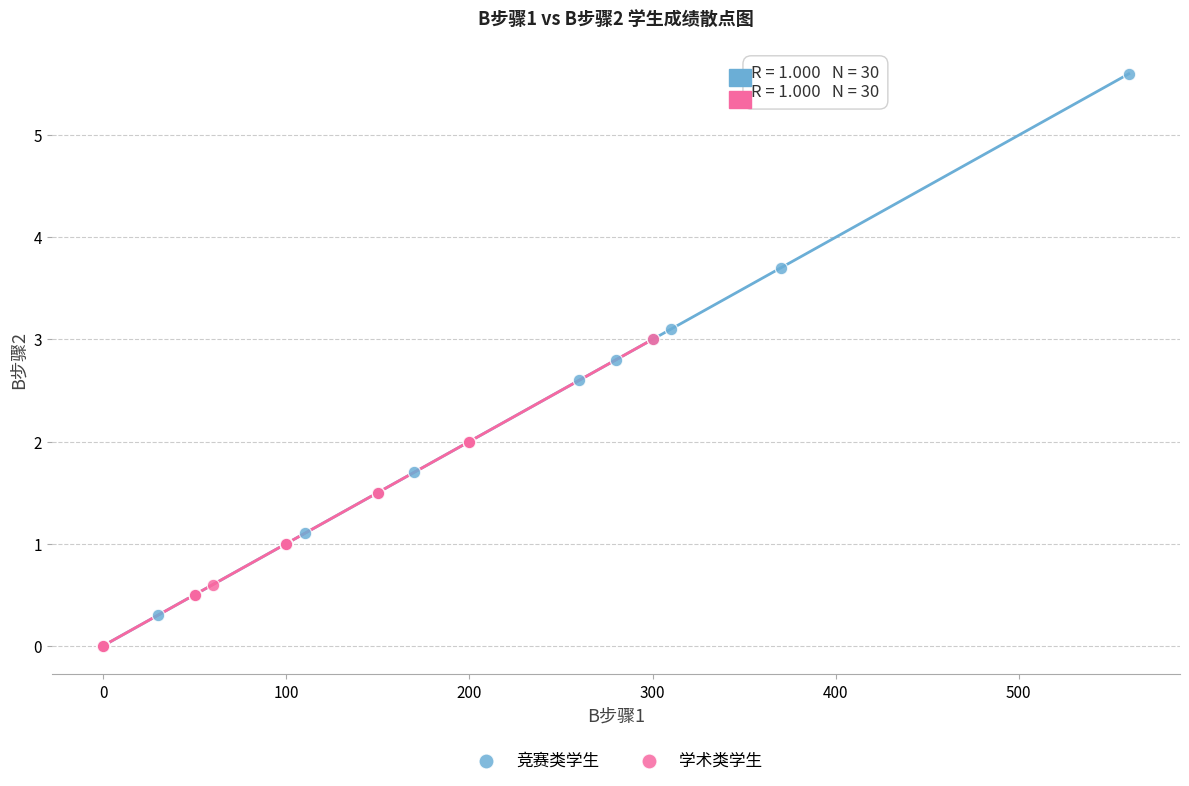

What are all the series names shown in the legend?

竞赛类学生, 学术类学生